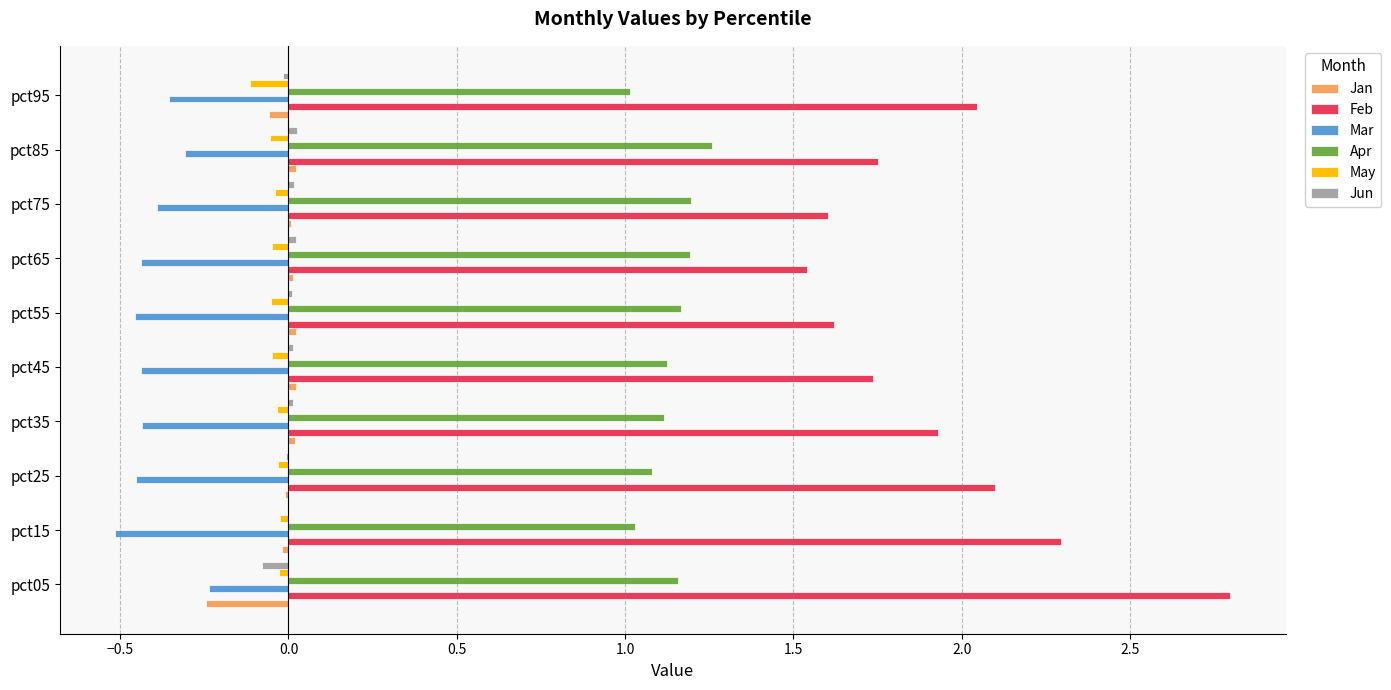

At which category is the sum across all series the highest?

pct05